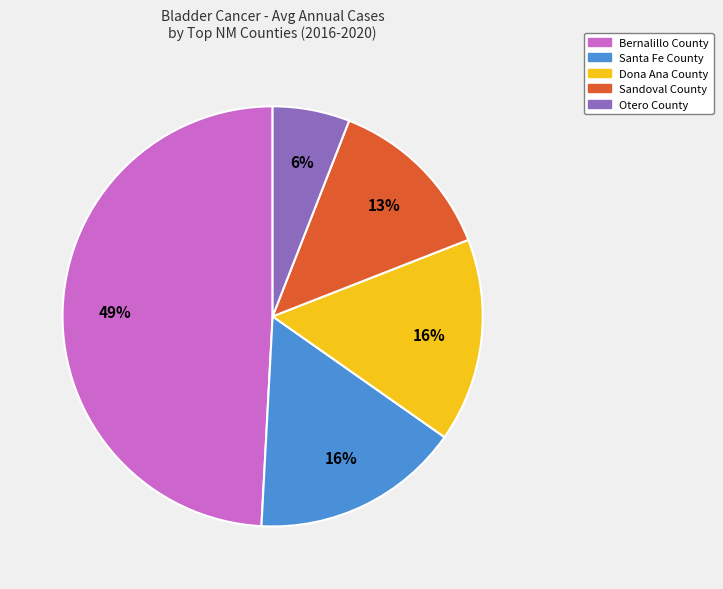

Combined, do Sandoval County and Santa Fe County account for over 50%?

No